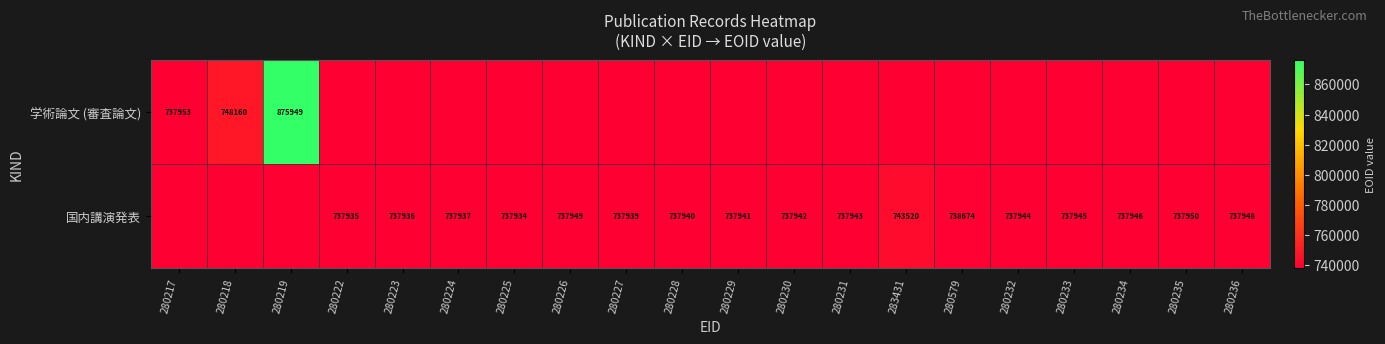

What is the sum of the 国内講演発表 values at 280229 and 280227?

1475880